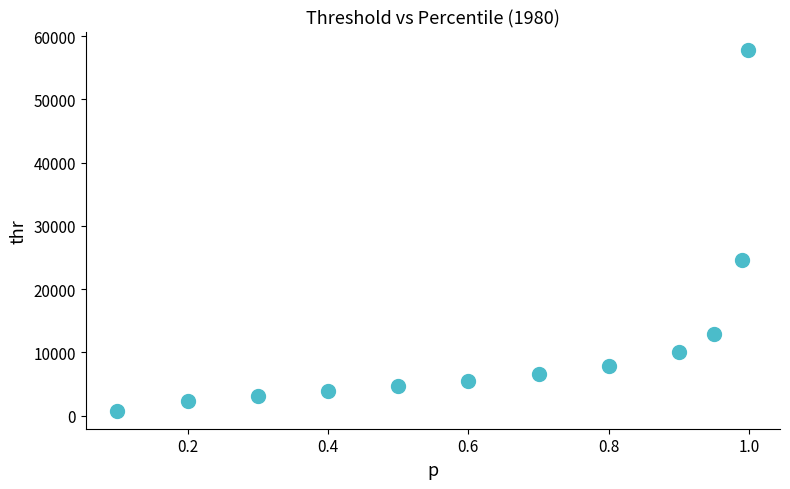

What is the range of Y values (max minus min)?

57066.7